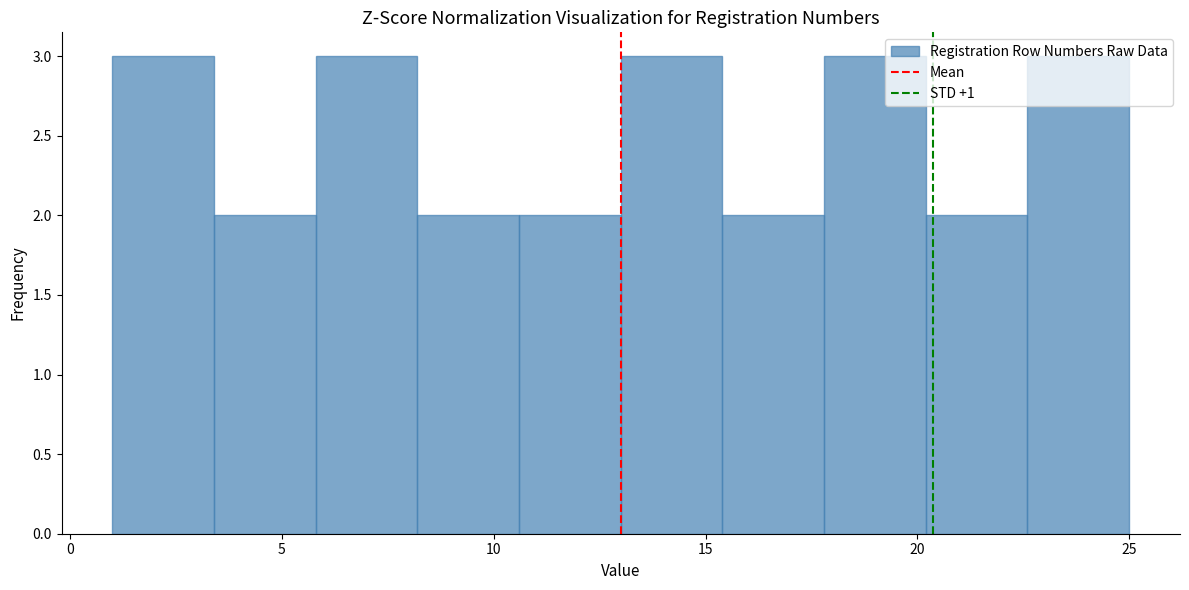

Reading left to right, list every bar in this chart as the range it spans on the x-axis followed by its height. Neither the bar edges nor the heights are printed on the chart, so give them approximately, as read against the axes.

1.0 to 3.4: 3
3.4 to 5.8: 2
5.8 to 8.2: 3
8.2 to 10.6: 2
10.6 to 13.0: 2
13.0 to 15.4: 3
15.4 to 17.8: 2
17.8 to 20.2: 3
20.2 to 22.6: 2
22.6 to 25.0: 3